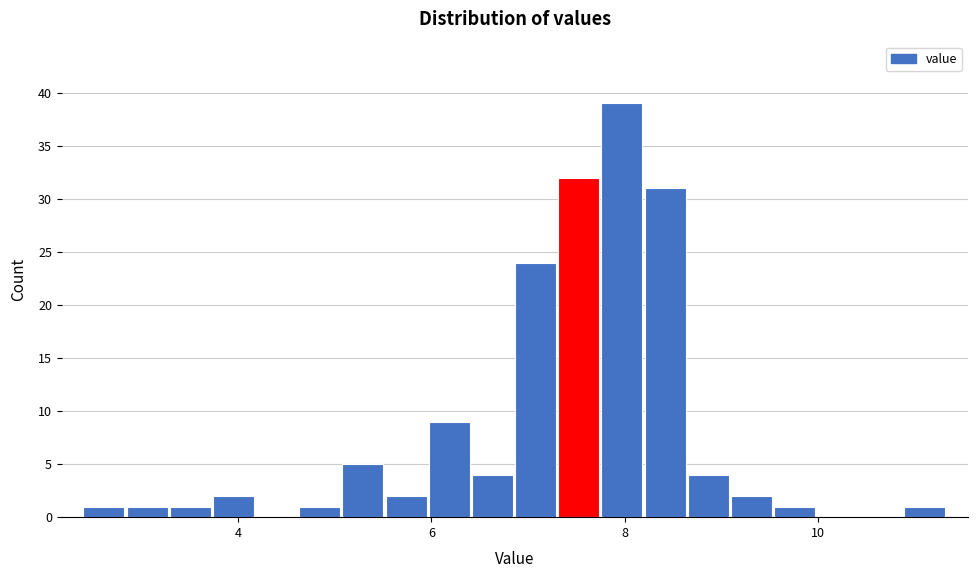

Read against the x-axis, roughly where is the centre of the tallest bar?

8.0